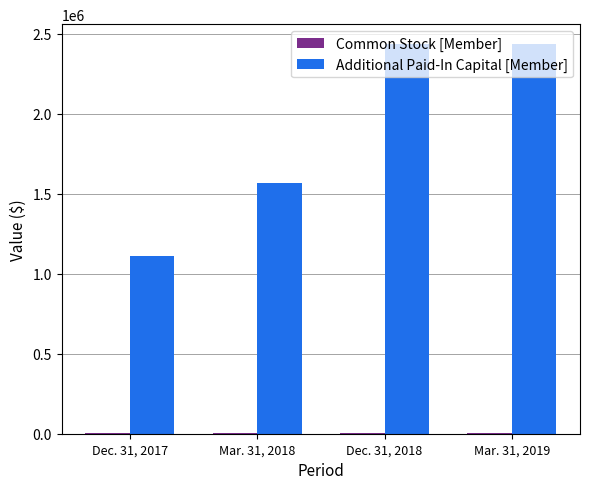

What is the sum of all Additional Paid-In Capital [Member] values?

7550098